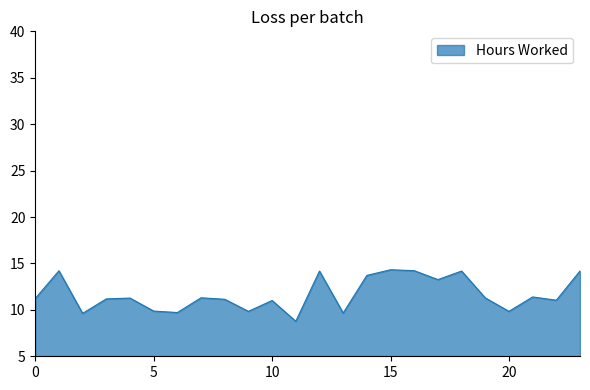

What is the greatest value displayed?

14.3